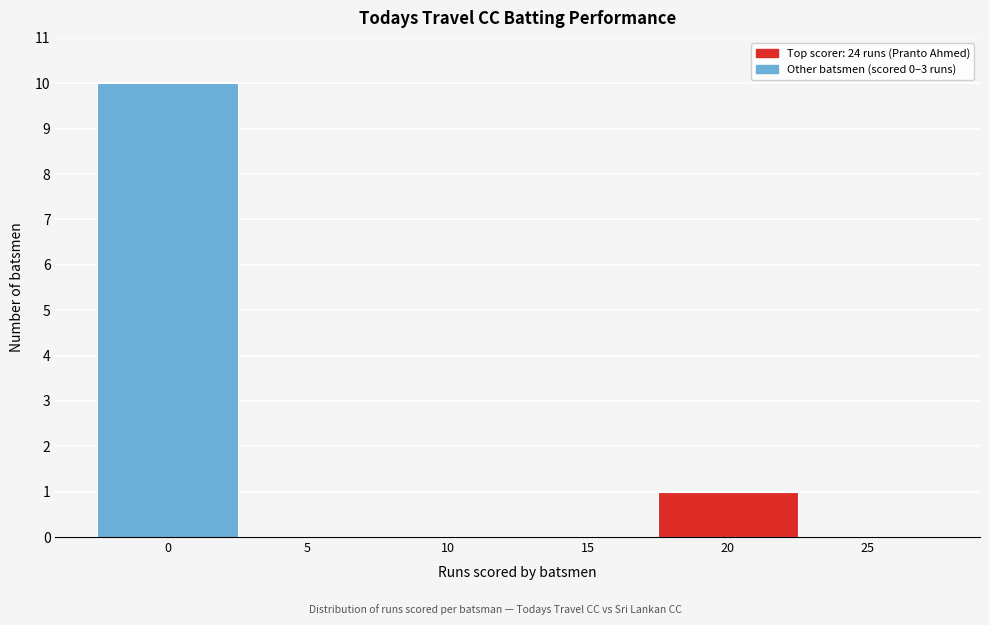

Reading left to right, list all the values displayed in this chart.

0=10	5=0	10=0	15=0	20=1	25=0